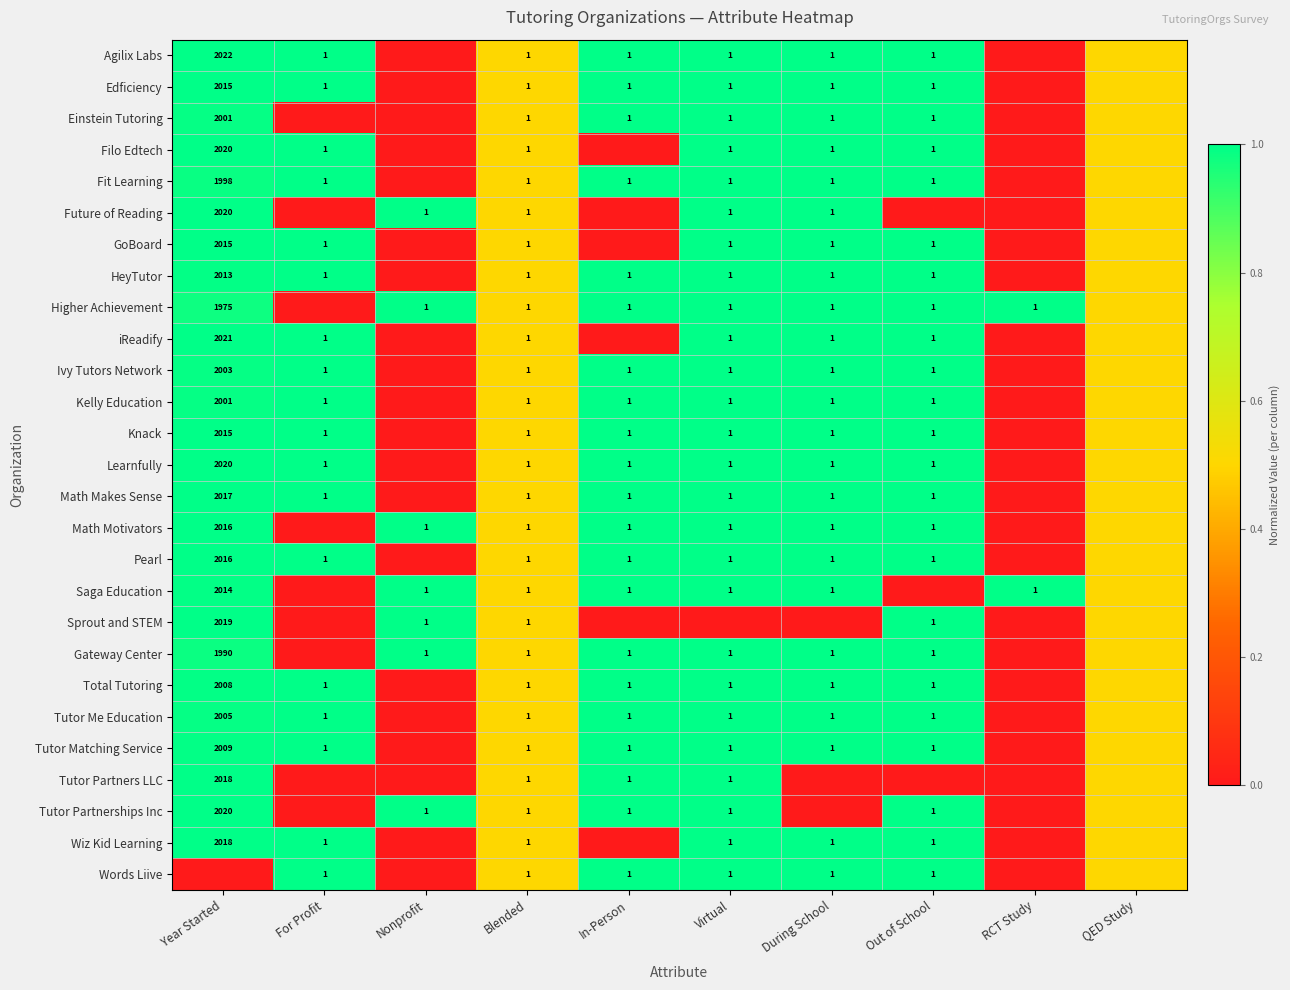

Between Nonprofit and During School, which is larger?

During School